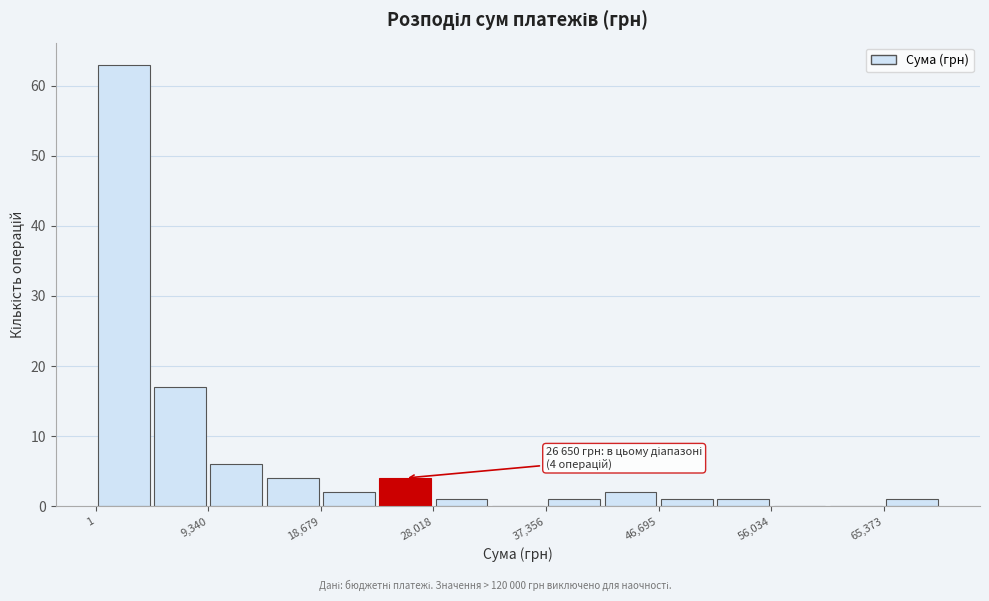

Which range on the x-axis has the tallest bar?

0 to 5000